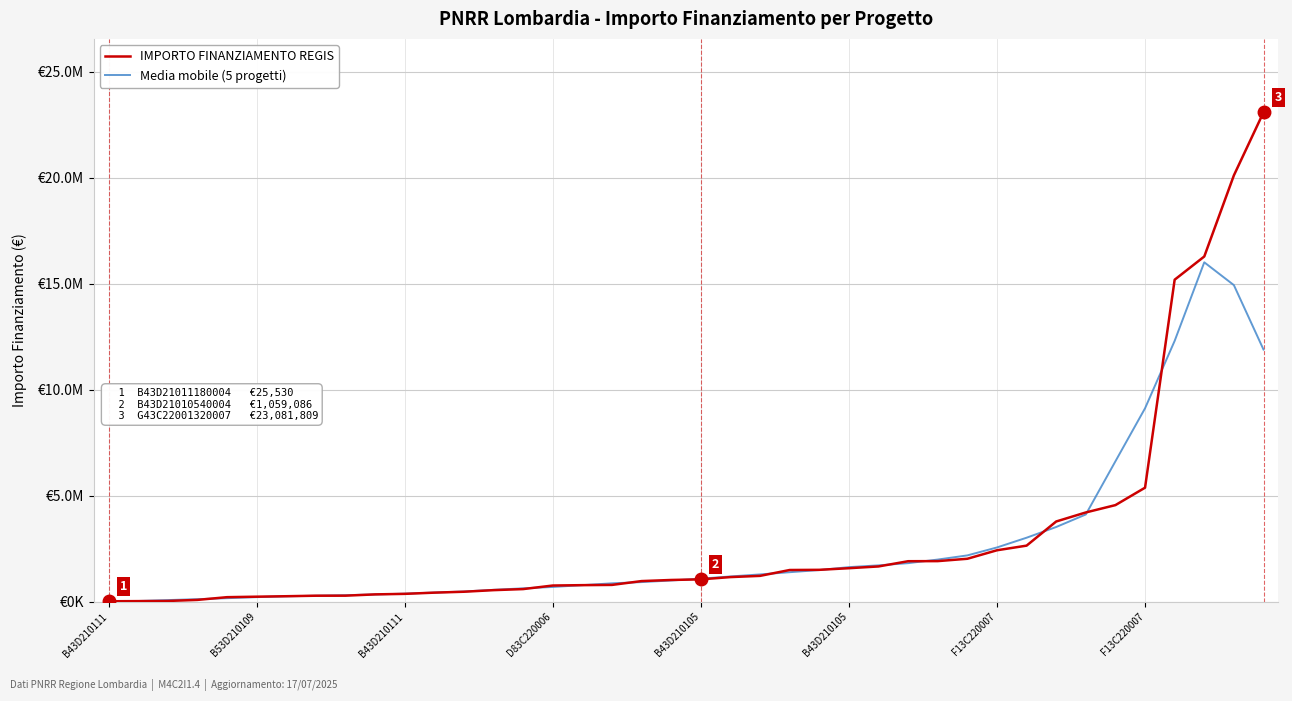

Does the chart display data point markers on the line(s)?

No